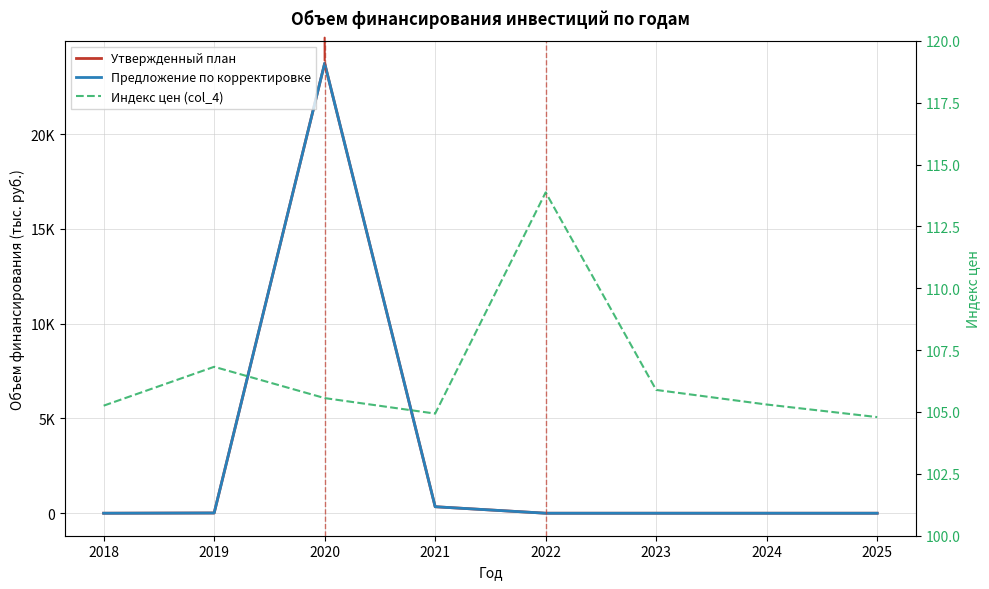

After their last crossing, which series has the higher values: Индекс цен (col_4) or Утвержденный план?

Индекс цен (col_4)